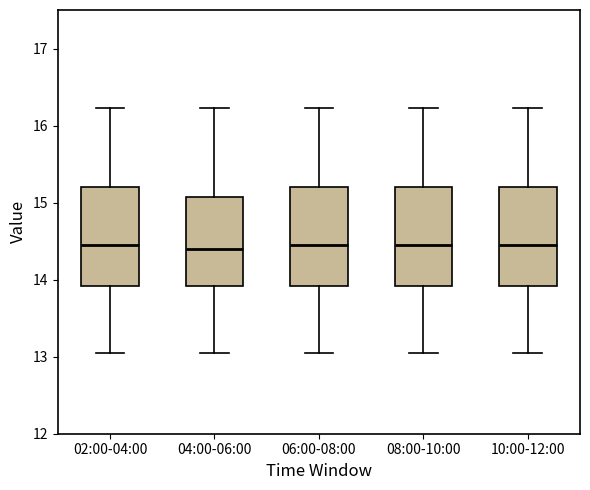

Reading left to right, read every box against the y-axis: the position of its median line, the range the box covers, and the ends of its whiskers. The values are not printed on the chart, so give them approximately, as read against the axis.

02:00-04:00: median 14.5, box 13.9 to 15.2, whiskers 13.1 to 16.2
04:00-06:00: median 14.4, box 13.9 to 15.1, whiskers 13.1 to 16.2
06:00-08:00: median 14.5, box 13.9 to 15.2, whiskers 13.1 to 16.2
08:00-10:00: median 14.5, box 13.9 to 15.2, whiskers 13.1 to 16.2
10:00-12:00: median 14.5, box 13.9 to 15.2, whiskers 13.1 to 16.2